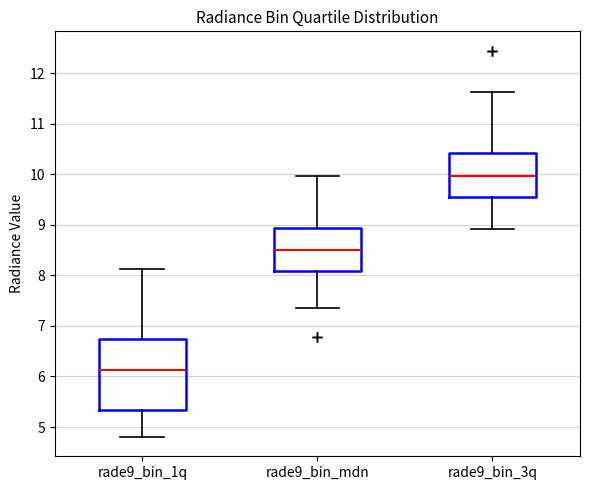

Which box has the lowest median line?

rade9_bin_1q